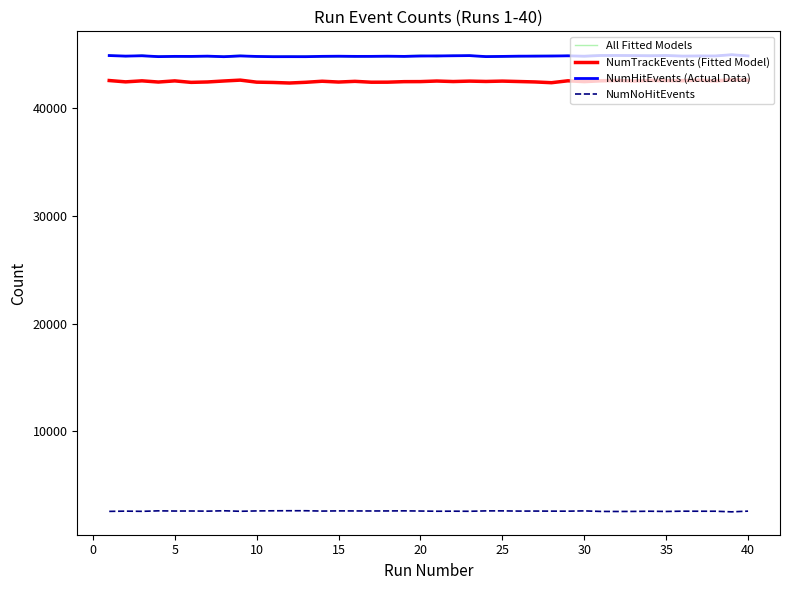

The value of All Fitted Models at 26 is 65765.3. True or false?

False